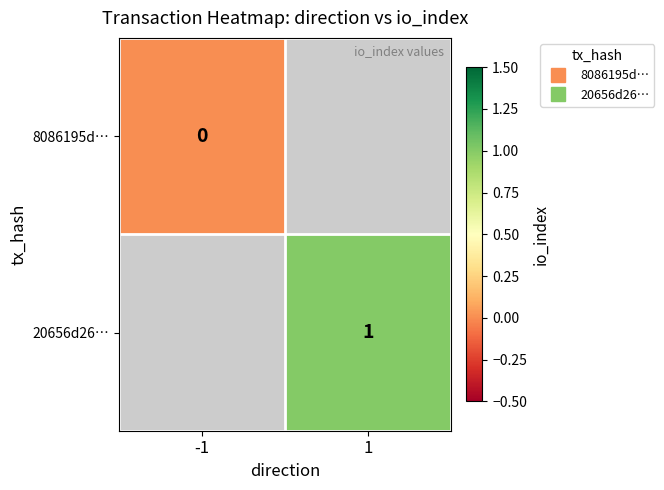

What is the greatest value displayed?

1.0